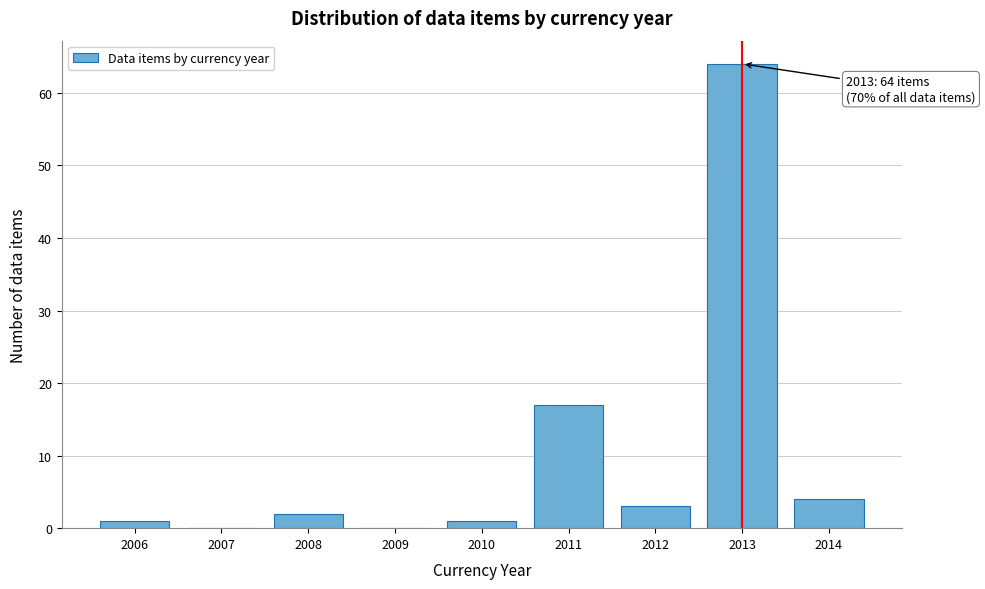

Reading left to right, transcribe all the data shown in this chart.

2006=1	2007=0	2008=2	2009=0	2010=1	2011=17	2012=3	2013=64	2014=4